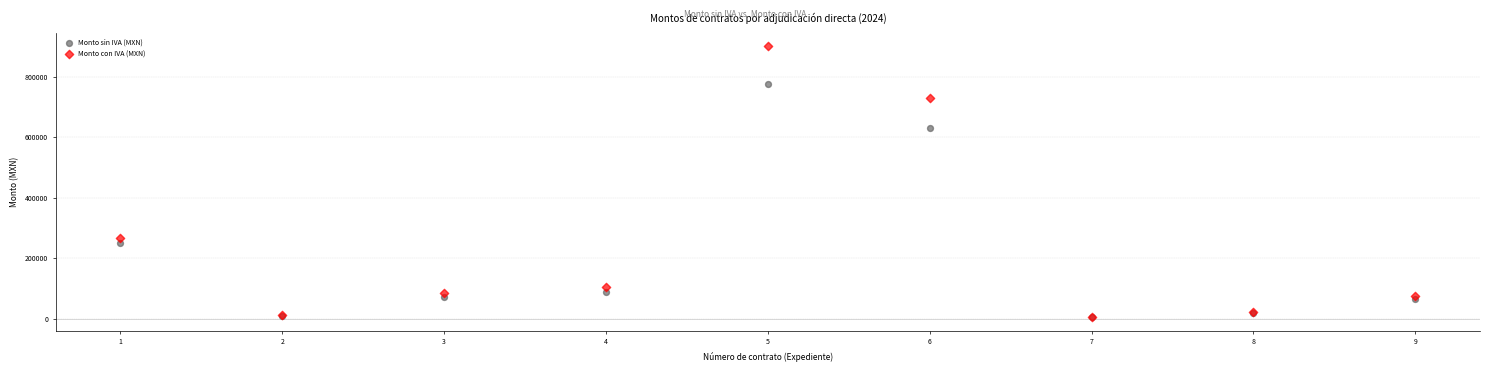

Which series has the largest Y range (max minus min)?

Monto con IVA (MXN)